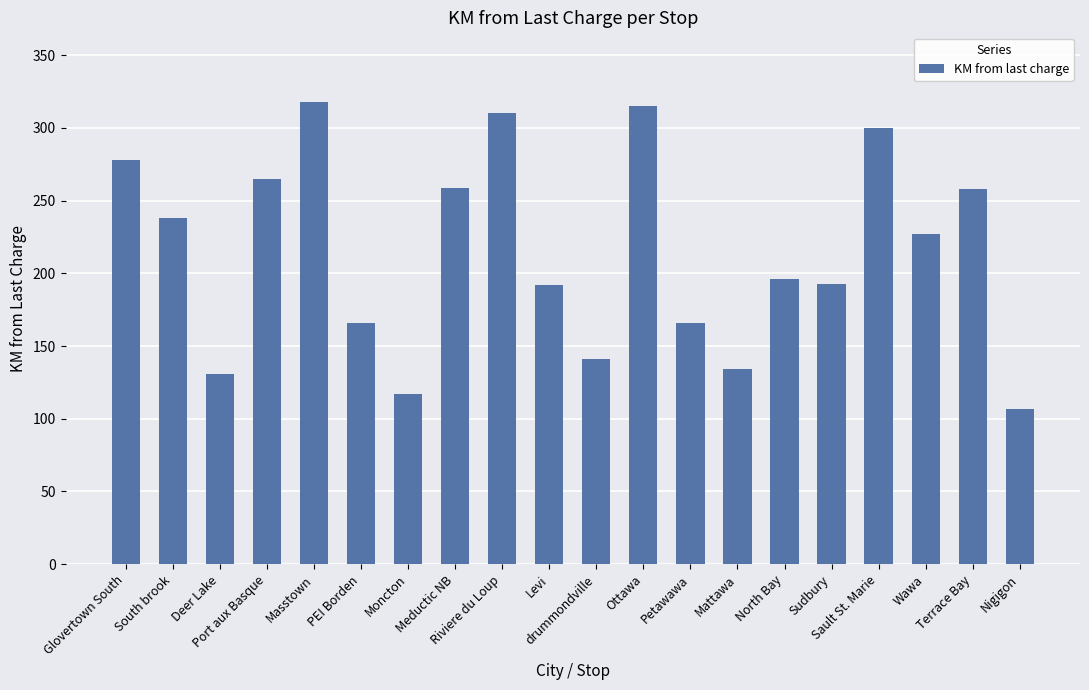

Which label corresponds to the largest value in the chart?

Masstown